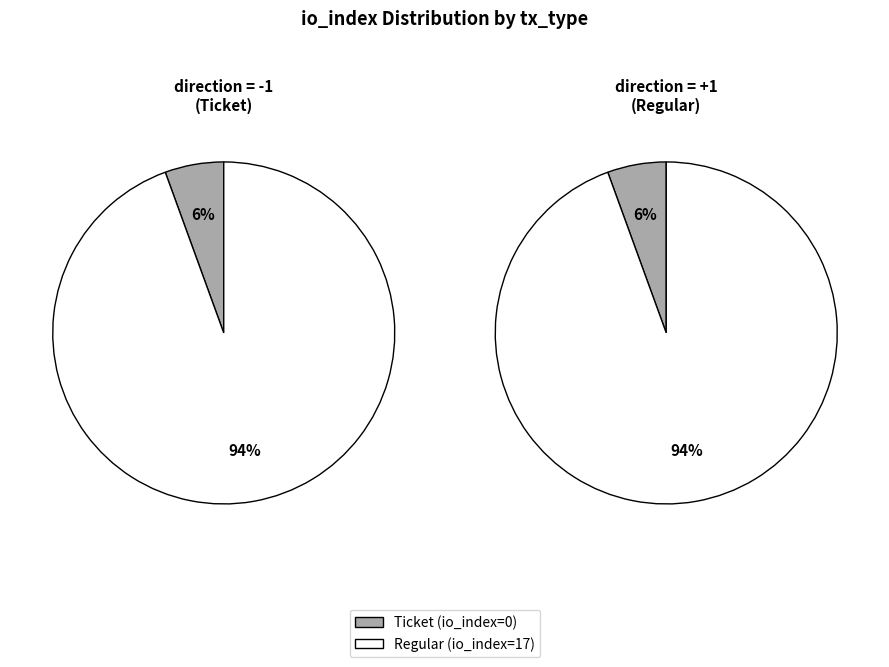

Which series has the largest range (max minus min)?

Regular